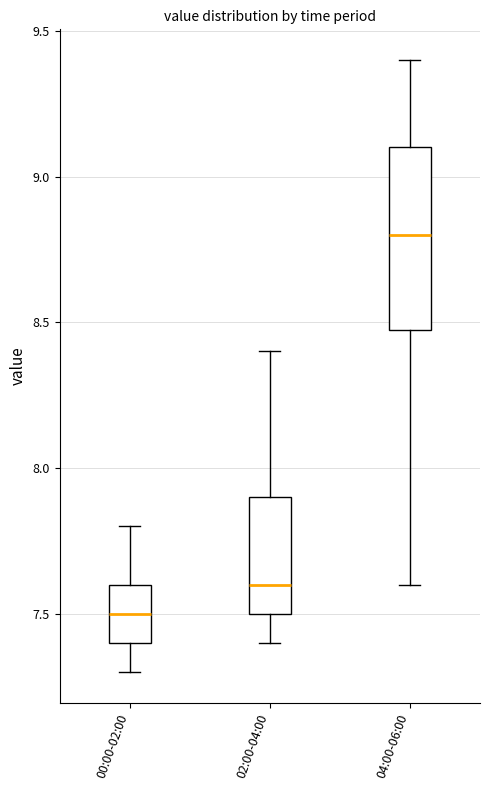

Where does the median line of the box for 00:00-02:00 sit on the y-axis? The values are not printed on the chart, so give them approximately, as read against the axis.

7.5